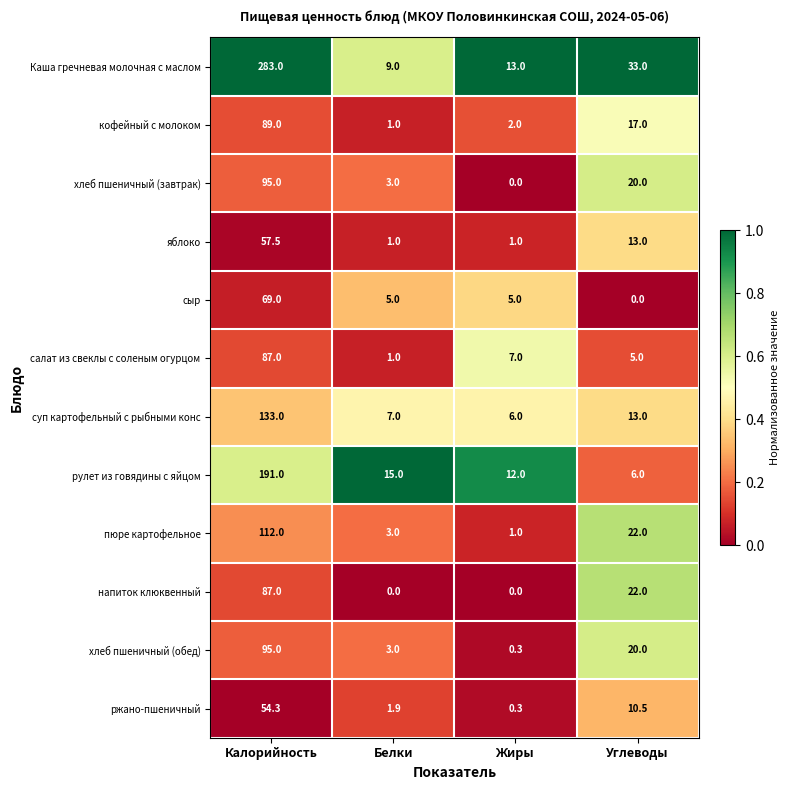

How many data points does each series have?

4